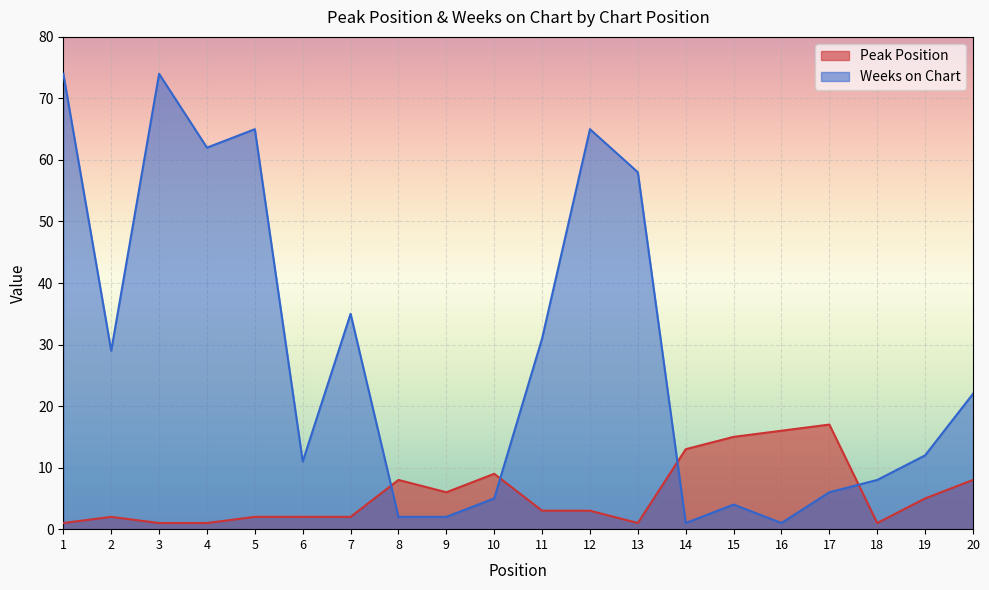

What is the spread (max minus min) of values at 9?

4